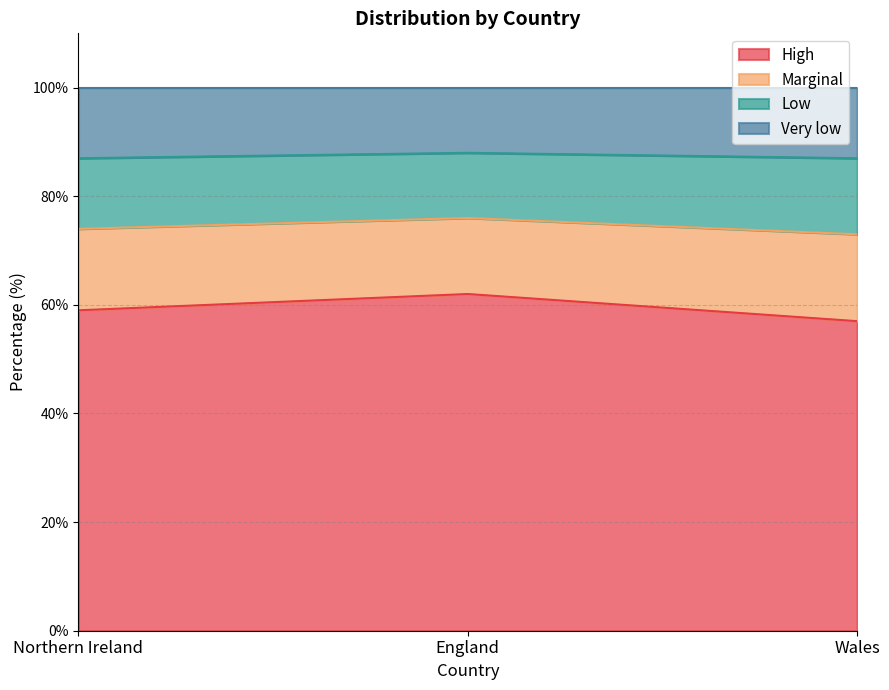

The High series shows 59 at Northern Ireland. True or false?

True